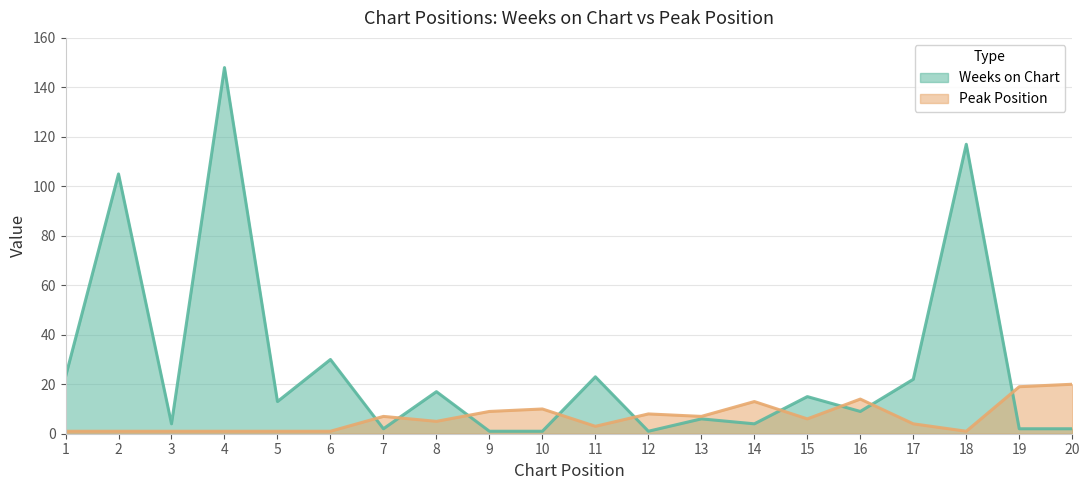

Where is Weeks on Chart nearest to the value 74?

2